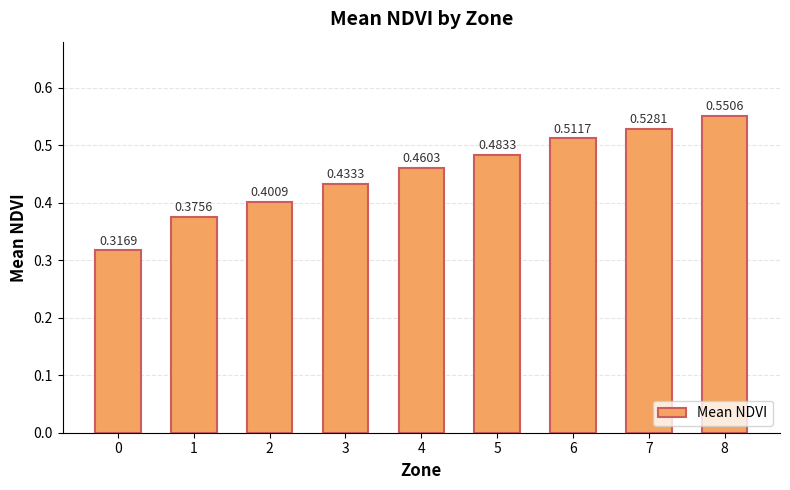

What is the sum of the values at 7 and 2?

0.9